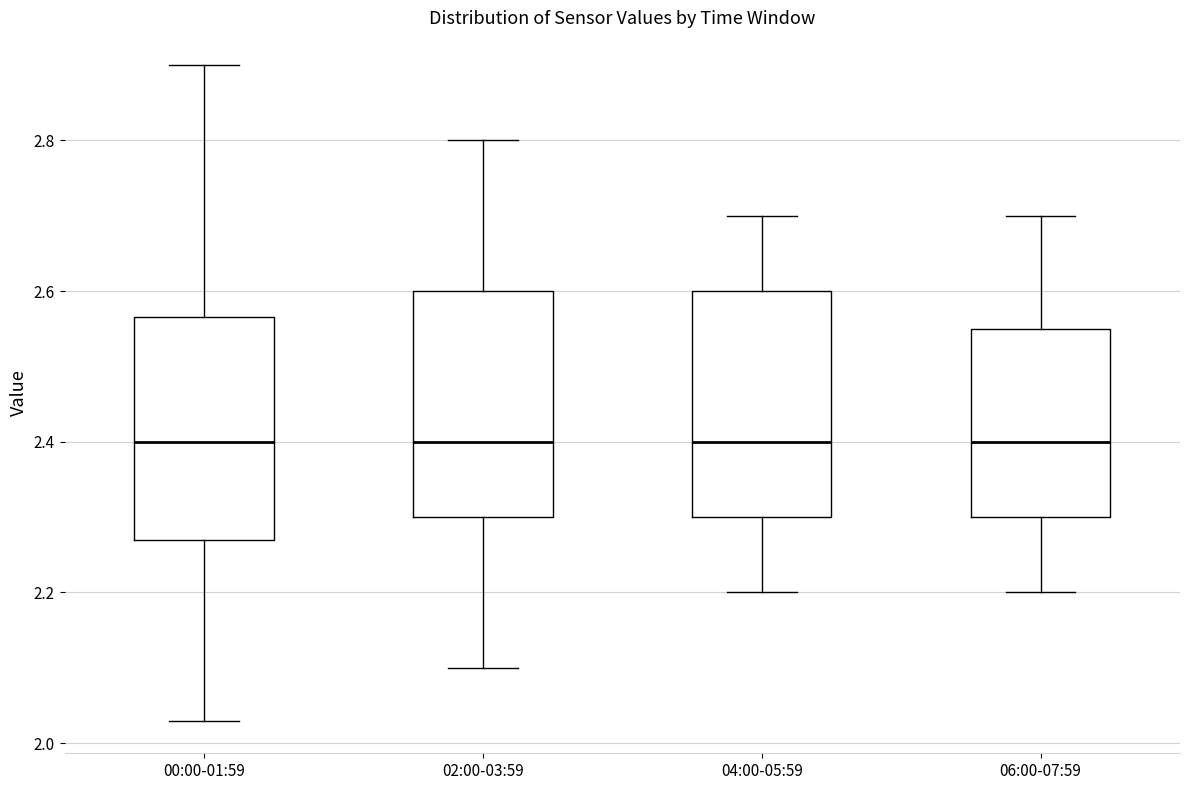

Reading left to right, read every box against the y-axis: the position of its median line, the range the box covers, and the ends of its whiskers. The values are not printed on the chart, so give them approximately, as read against the axis.

00:00-01:59: median 2.40, box 2.28 to 2.56, whiskers 2.04 to 2.90
02:00-03:59: median 2.40, box 2.30 to 2.60, whiskers 2.10 to 2.80
04:00-05:59: median 2.40, box 2.30 to 2.60, whiskers 2.20 to 2.70
06:00-07:59: median 2.40, box 2.30 to 2.56, whiskers 2.20 to 2.70